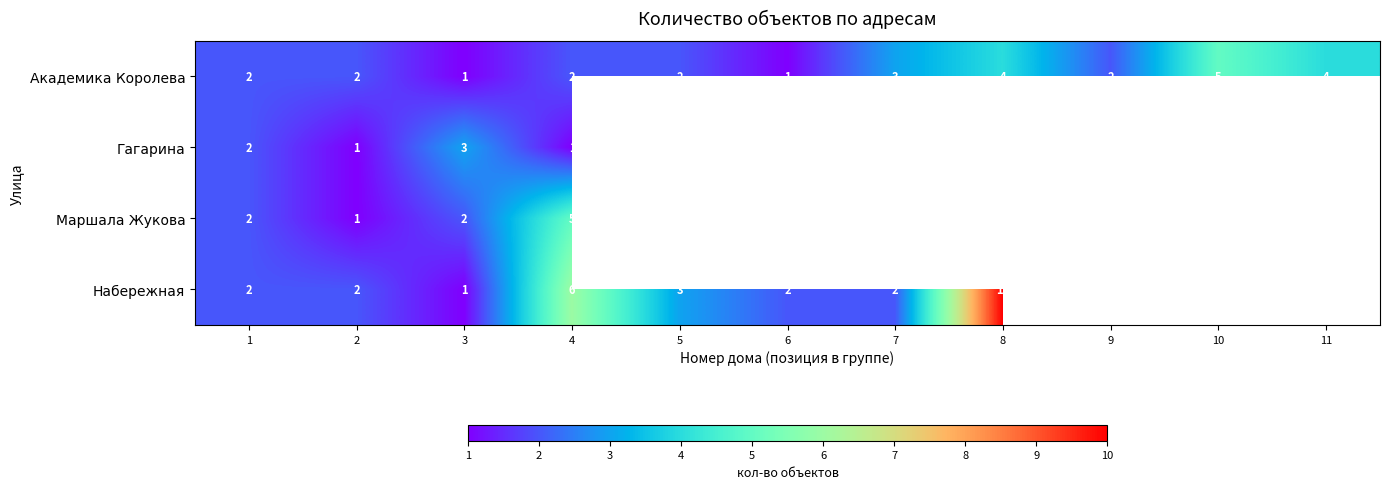

What is the highest value of the Академика Королева series?

5